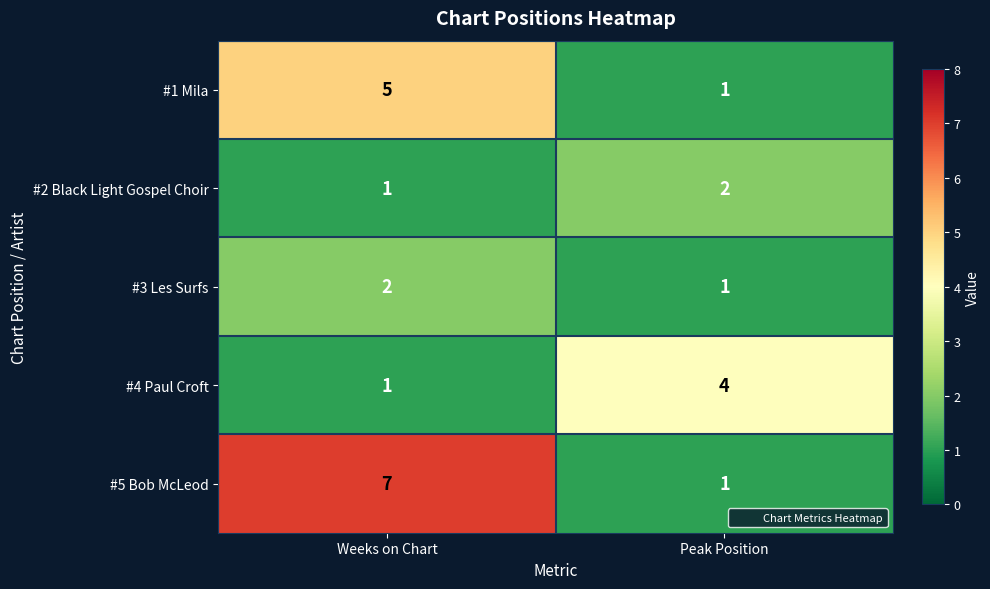

What is the spread (max minus min) of values at Peak Position?

3